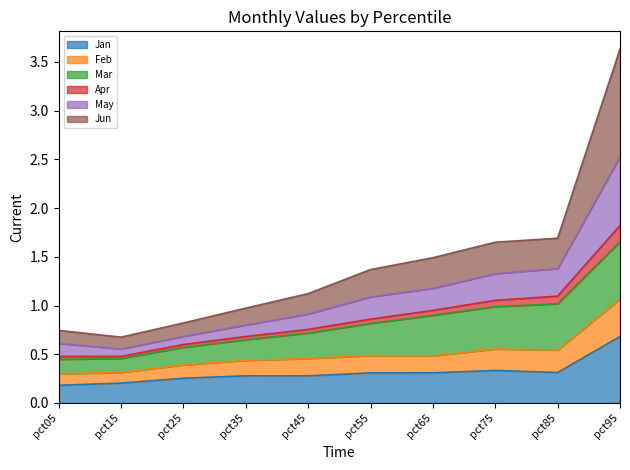

Does the chart have visible grid lines?

No